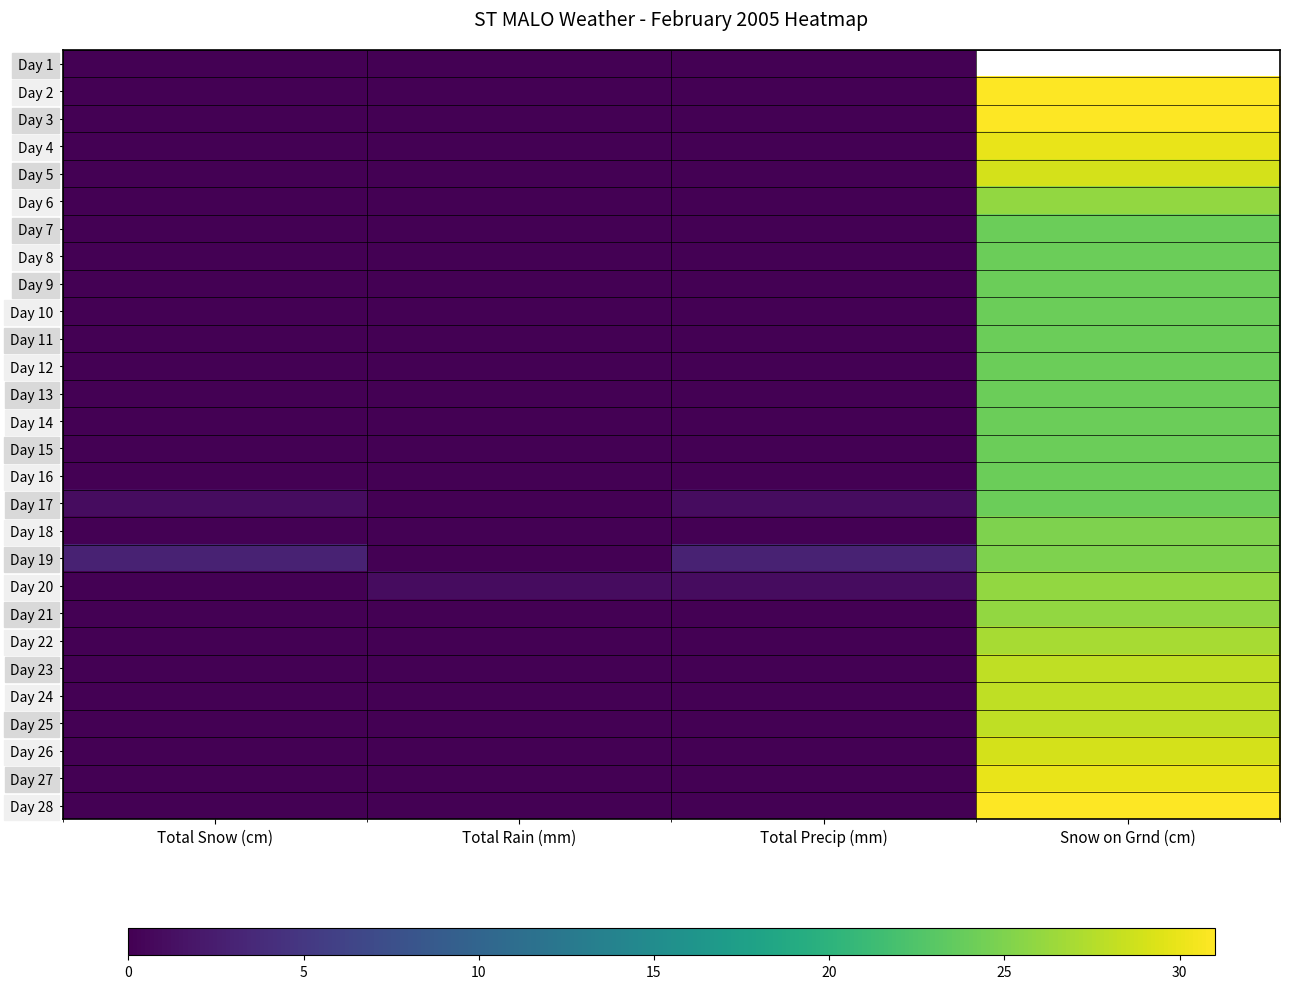

How many data points does each series have?

4